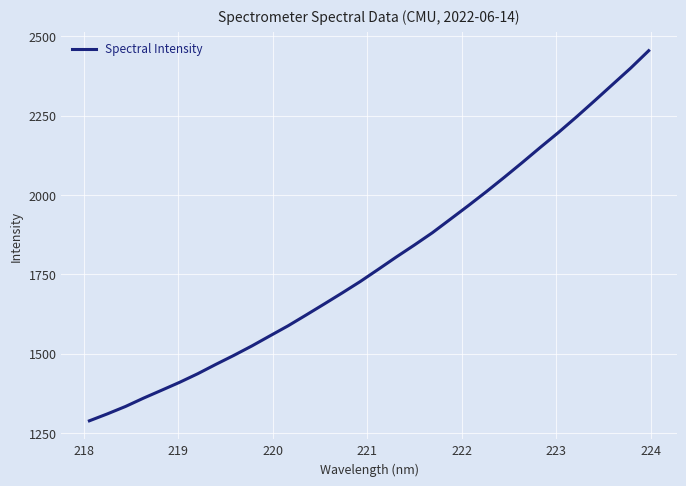

What is the smallest value displayed?

1288.4